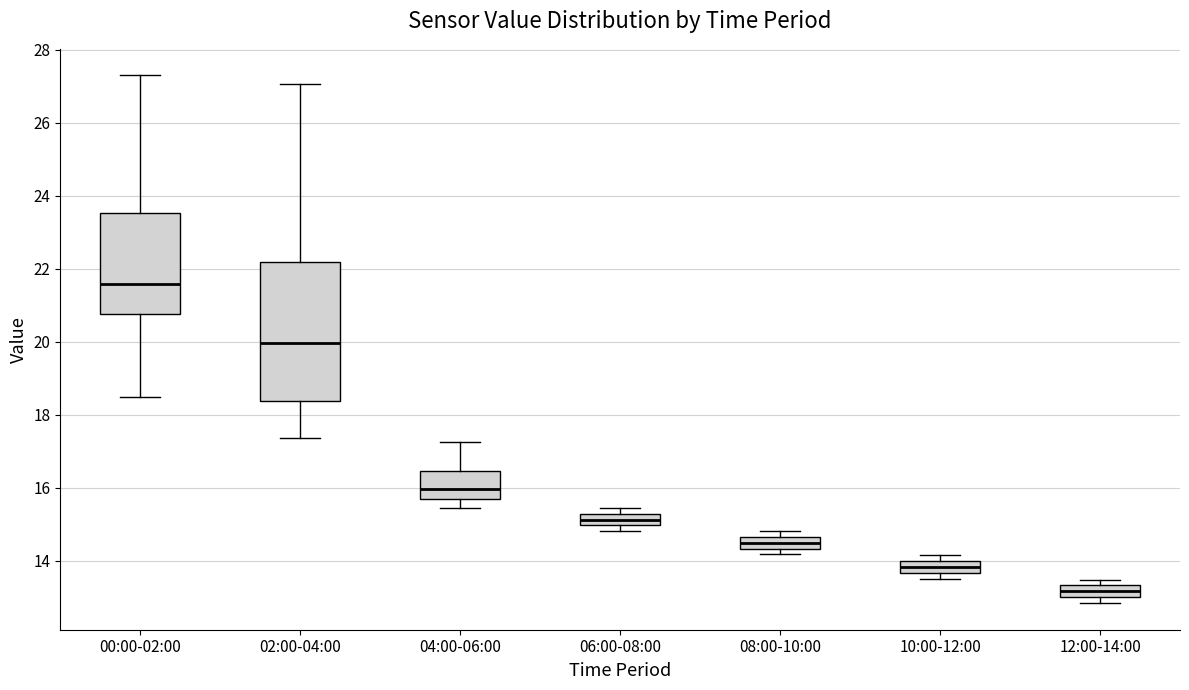

Where does the median line of the box for 00:00-02:00 sit on the y-axis? The values are not printed on the chart, so give them approximately, as read against the axis.

21.6